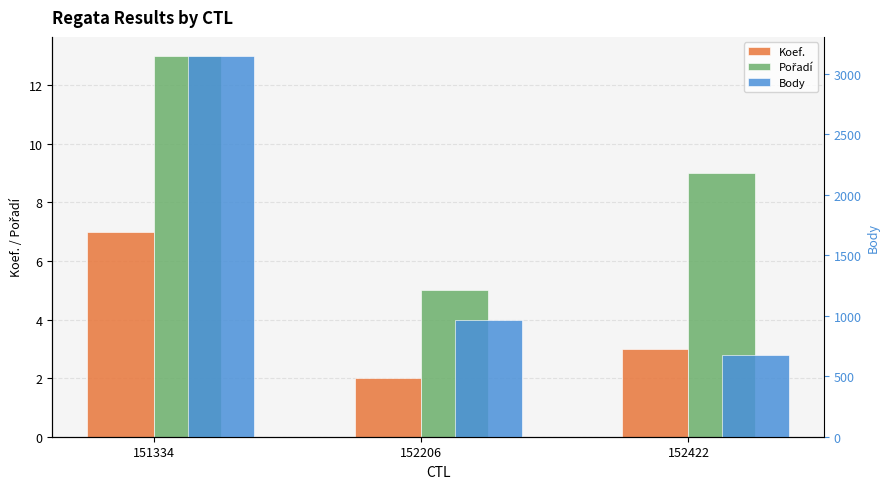

Where is Koef. nearest to the value 4?

152422